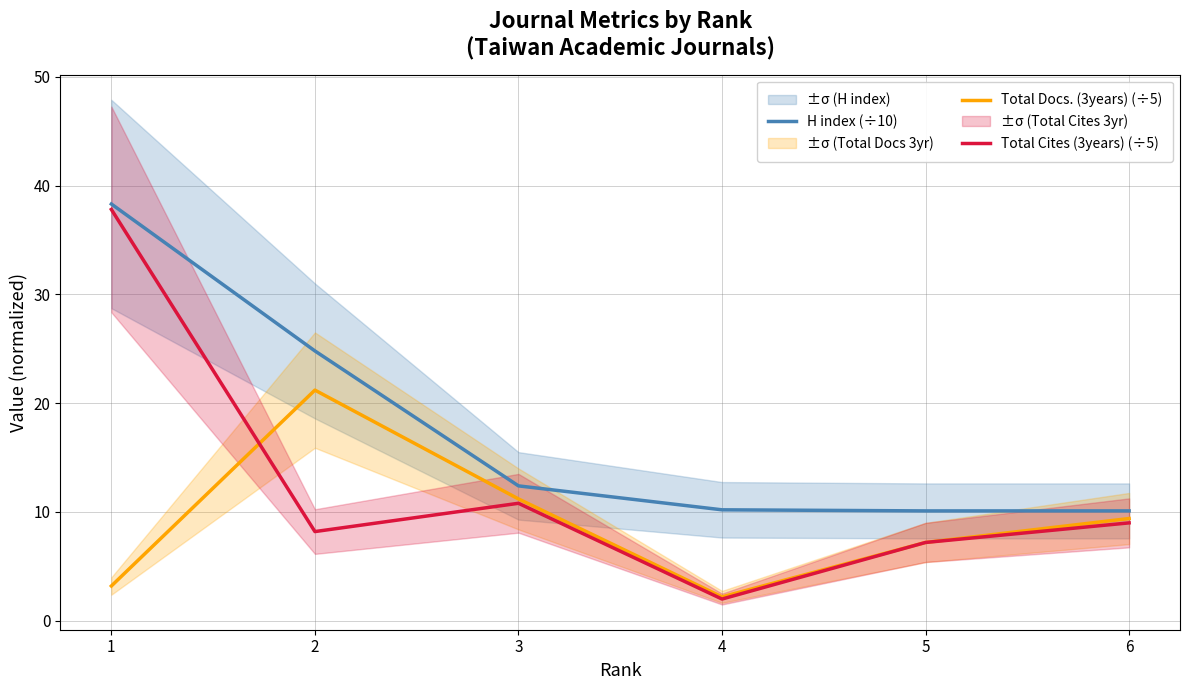

Where is H index (÷10) nearest to the value 24?

2